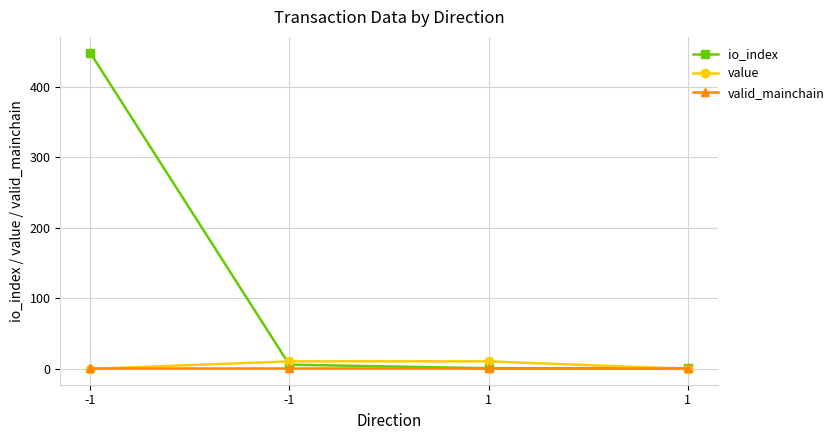

Does the chart have visible grid lines?

Yes